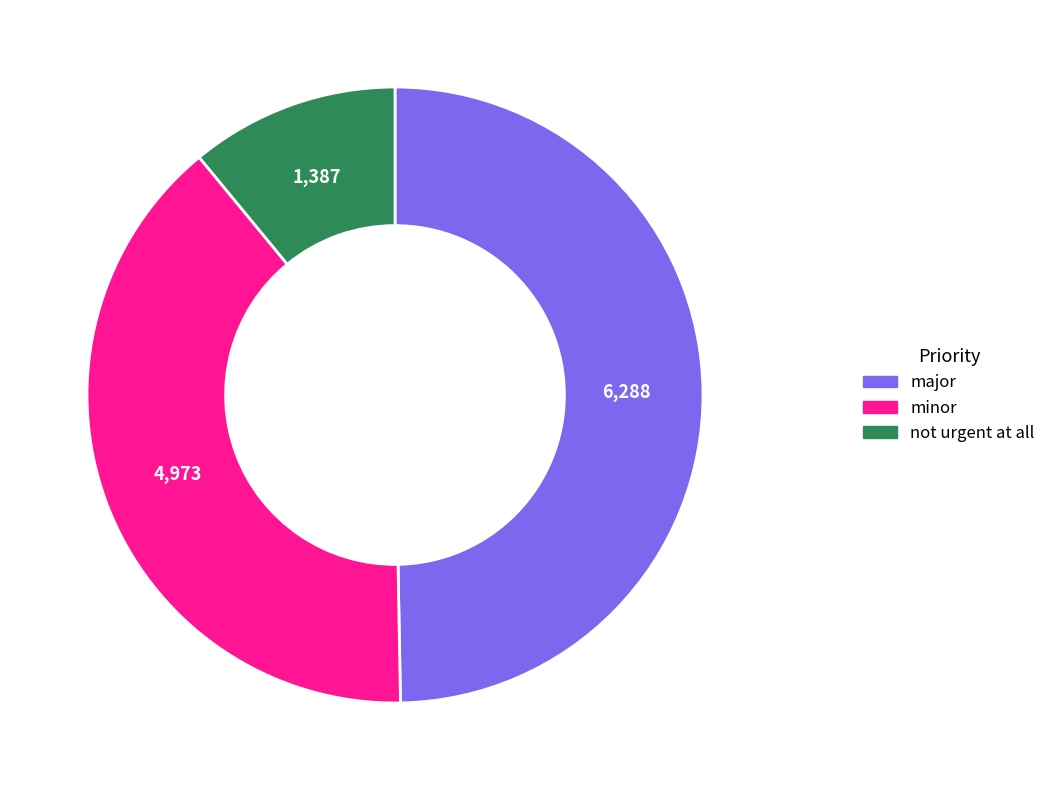

What is the largest slice in the pie chart?

major